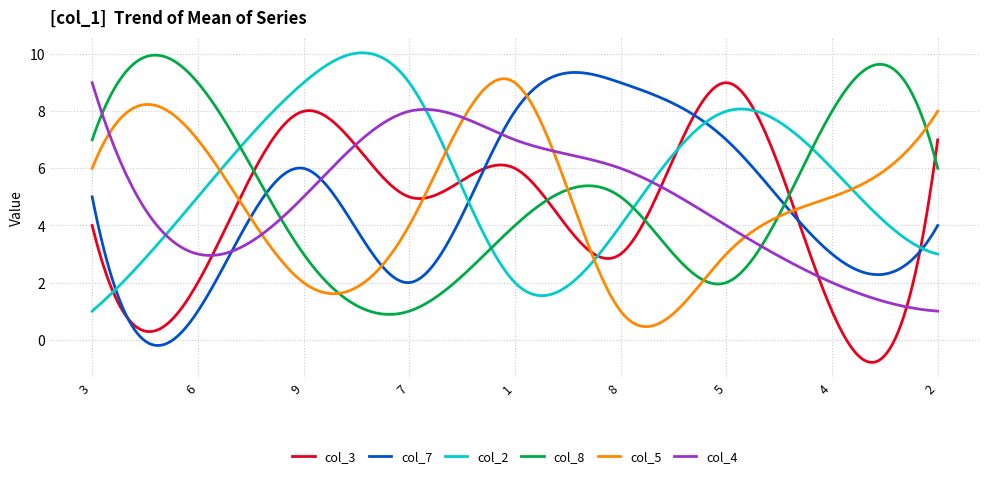

What is the maximum value for col_8?

10.0